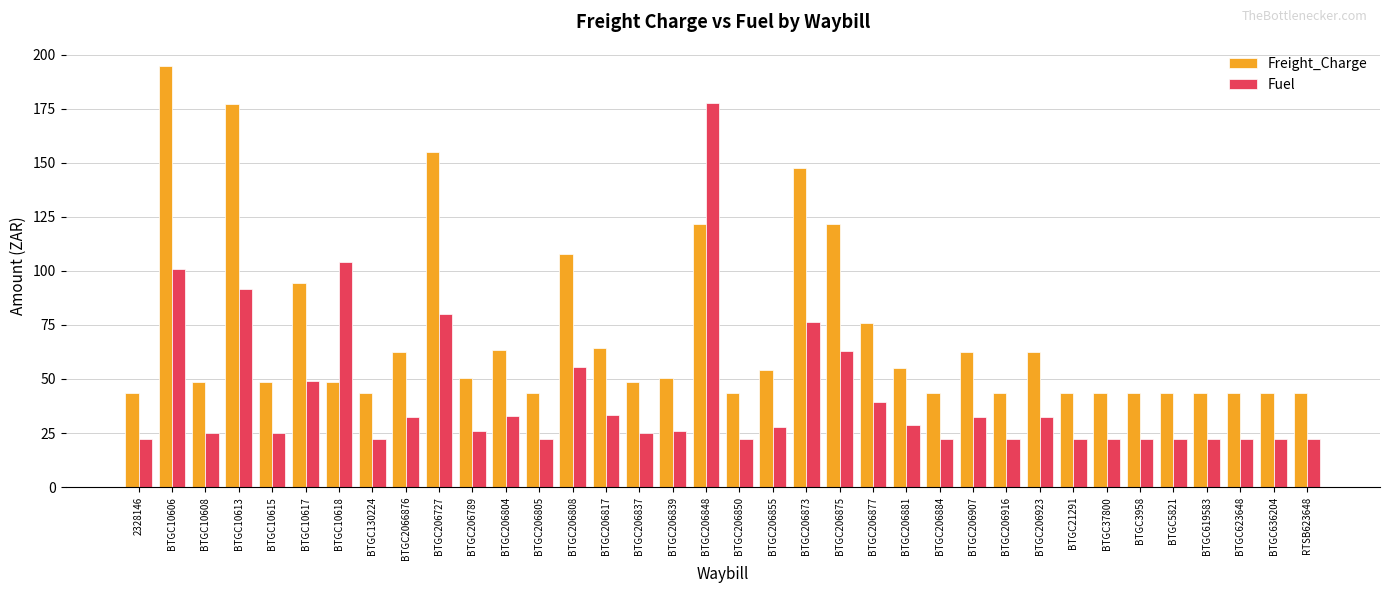

Which series has the largest total across all categories?

Freight_Charge